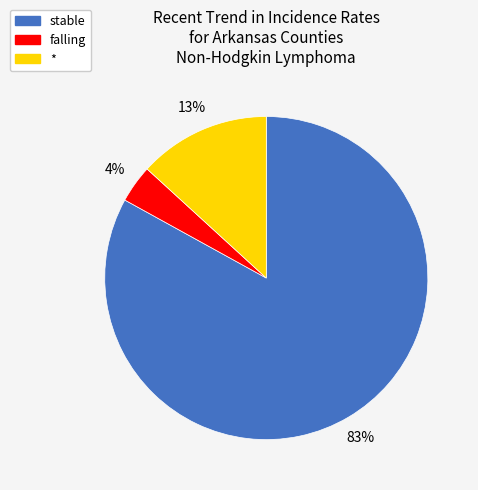

Is the sum of falling and stable greater than half?

Yes